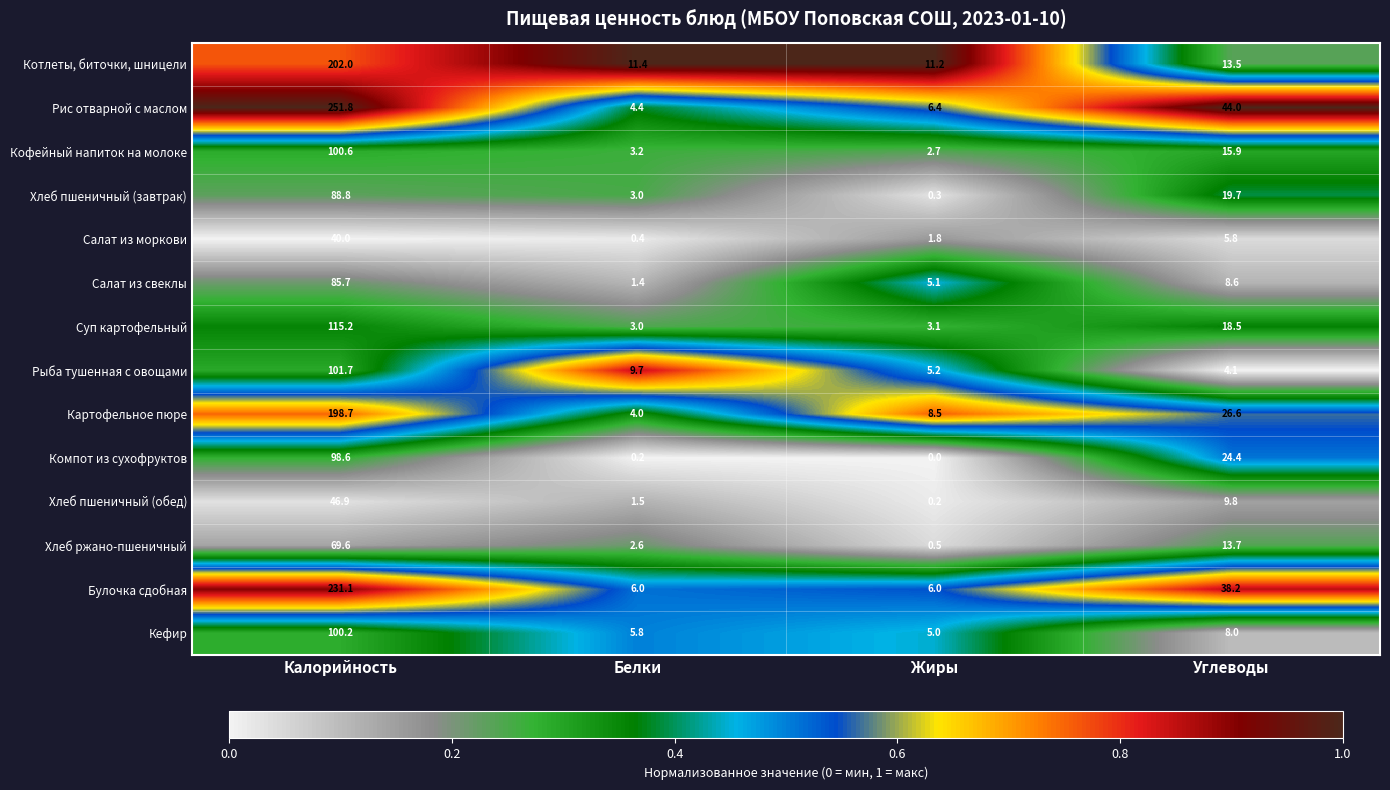

Which series has the widest spread of values?

Рис отварной с маслом